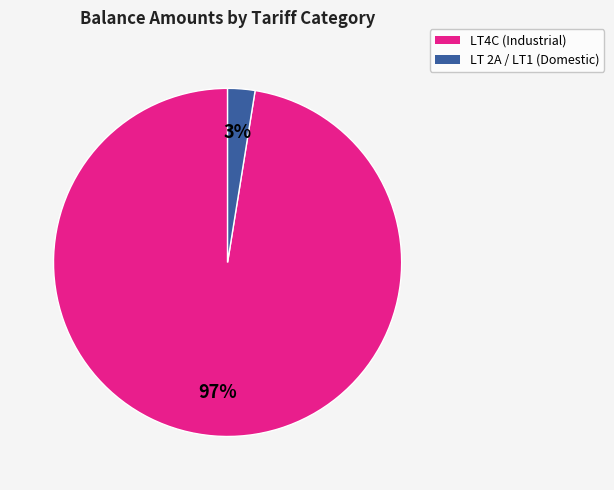

Does any single category account for the majority?

Yes